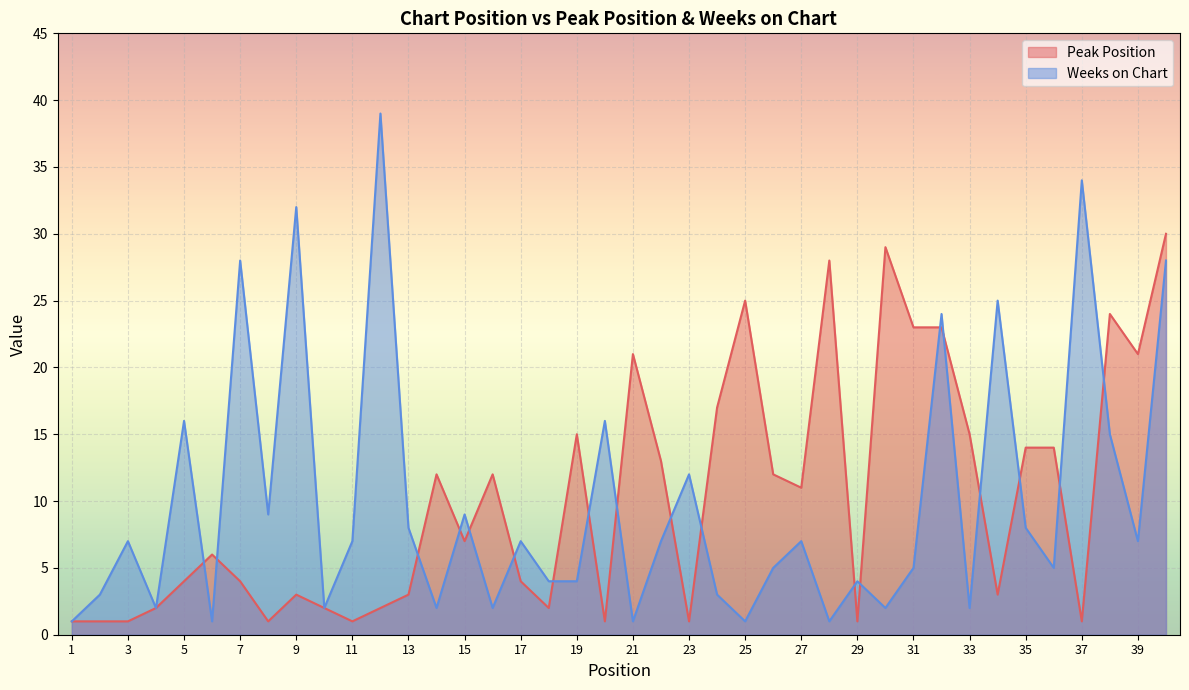

Which has a higher value, 40 or 39?

40